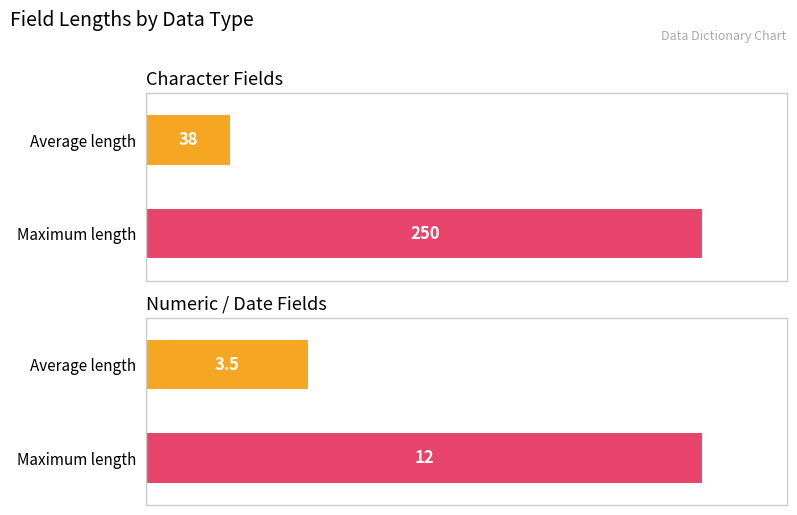

How many series are shown in this chart?

2